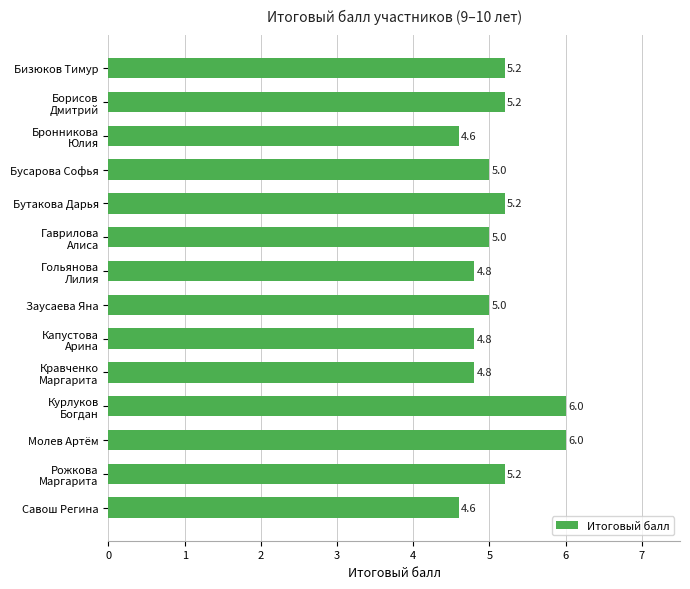

What is the minimum value shown in the chart?

4.6